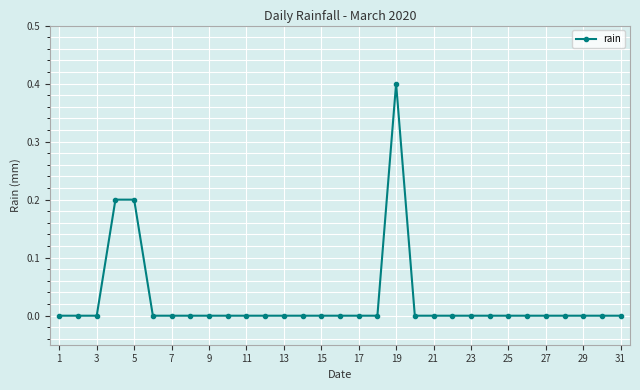

What is the sum of all values?

0.8